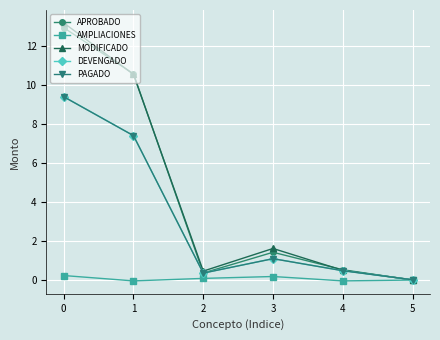

How many lines are shown in the chart?

5